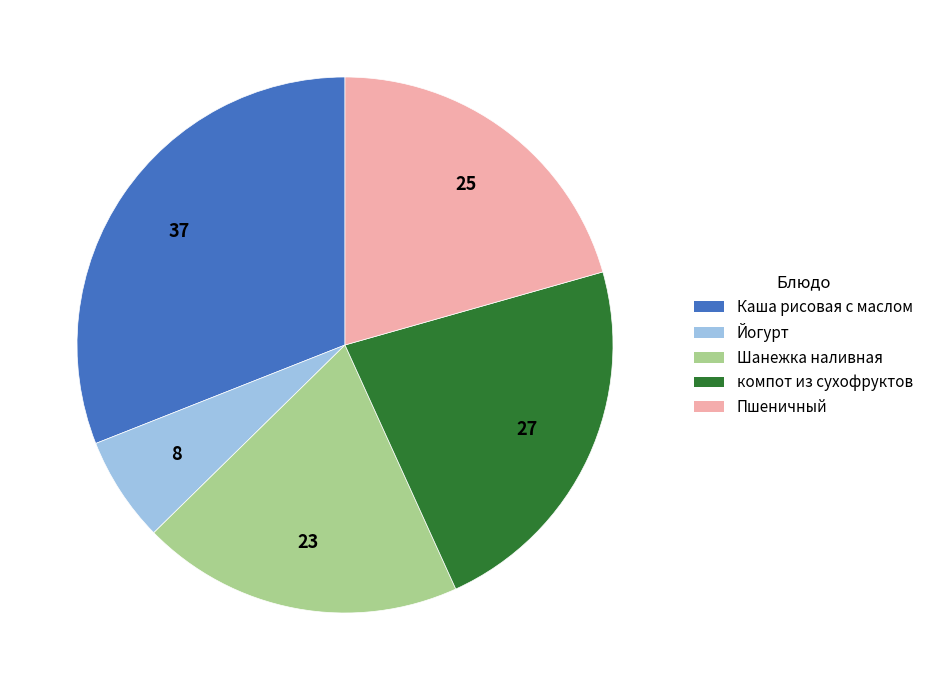

Is there any slice that represents more than half of the pie?

No